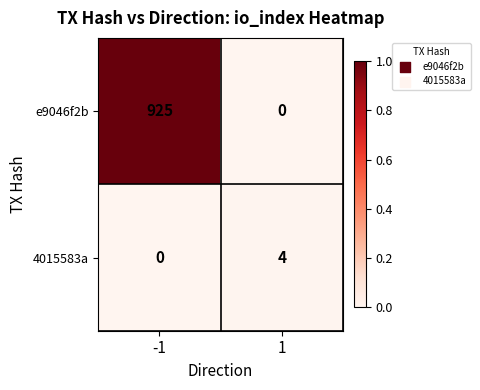

Count the number of data series in this chart.

2